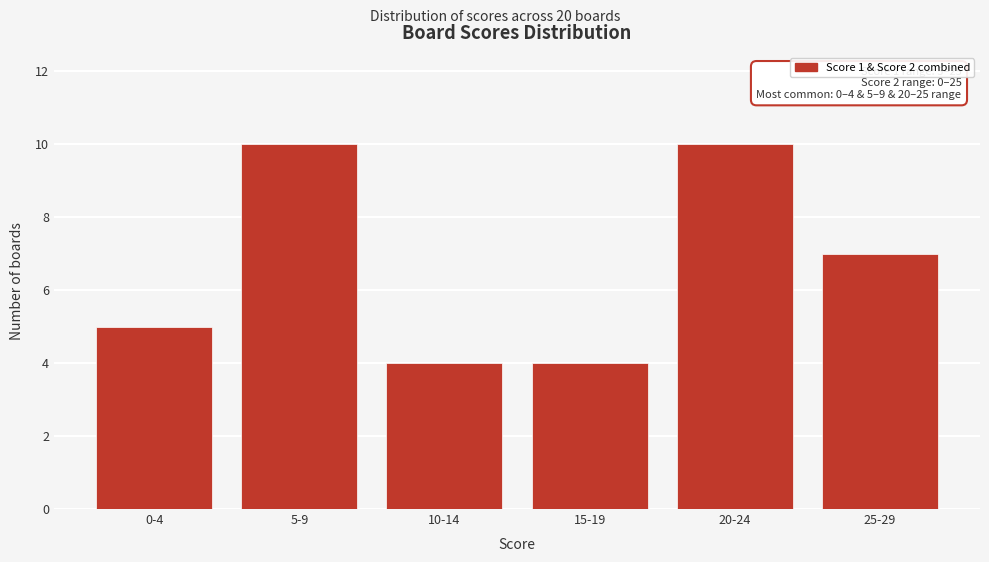

Reading right to left, transcribe all the data shown in this chart.

7	10	4	4	10	5